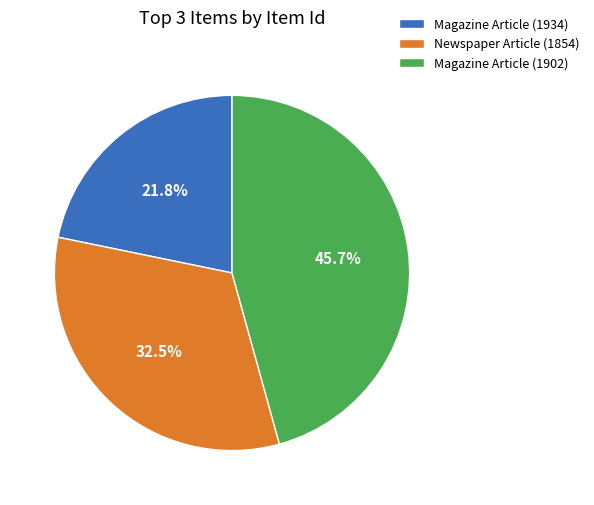

To the nearest percent, what portion does Magazine Article (1902) represent?

46%